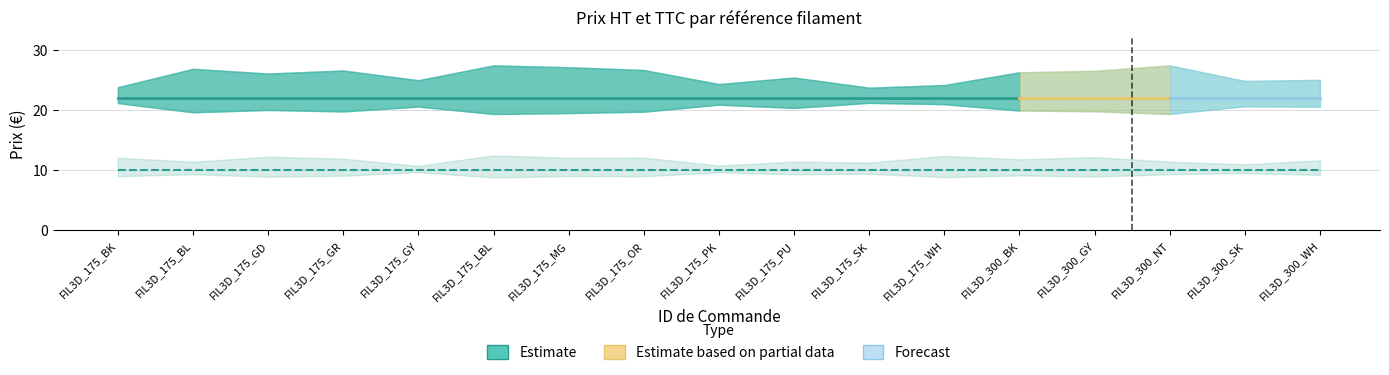

At which label is PA € HT closest to 10?

FIL3D_175_BK